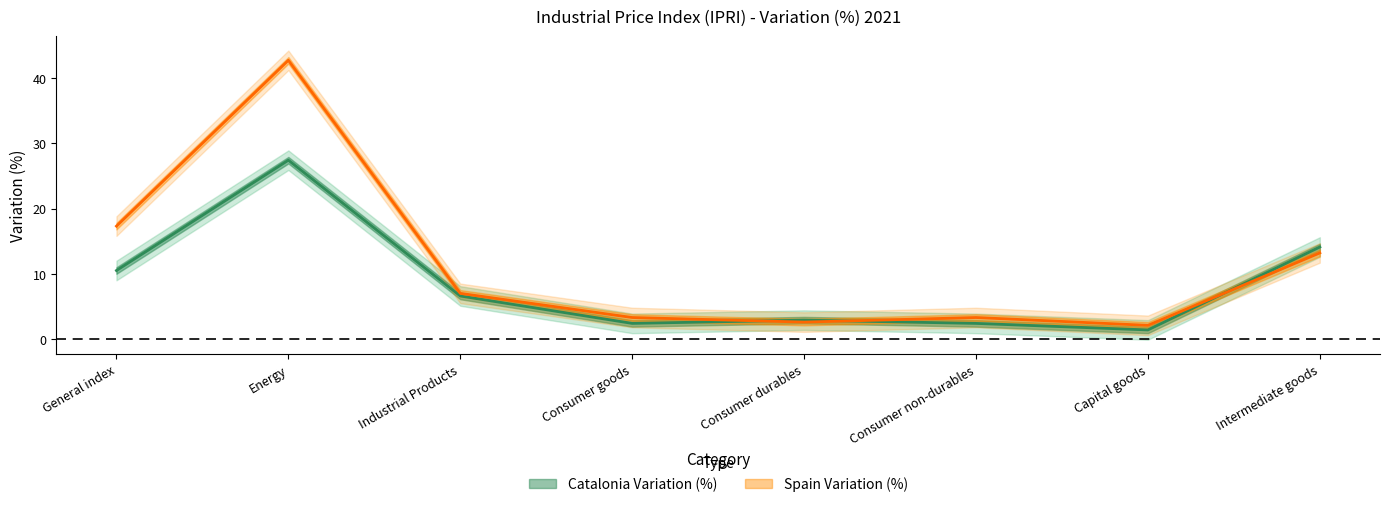

What is the label of the 7th point from the left?

Capital goods